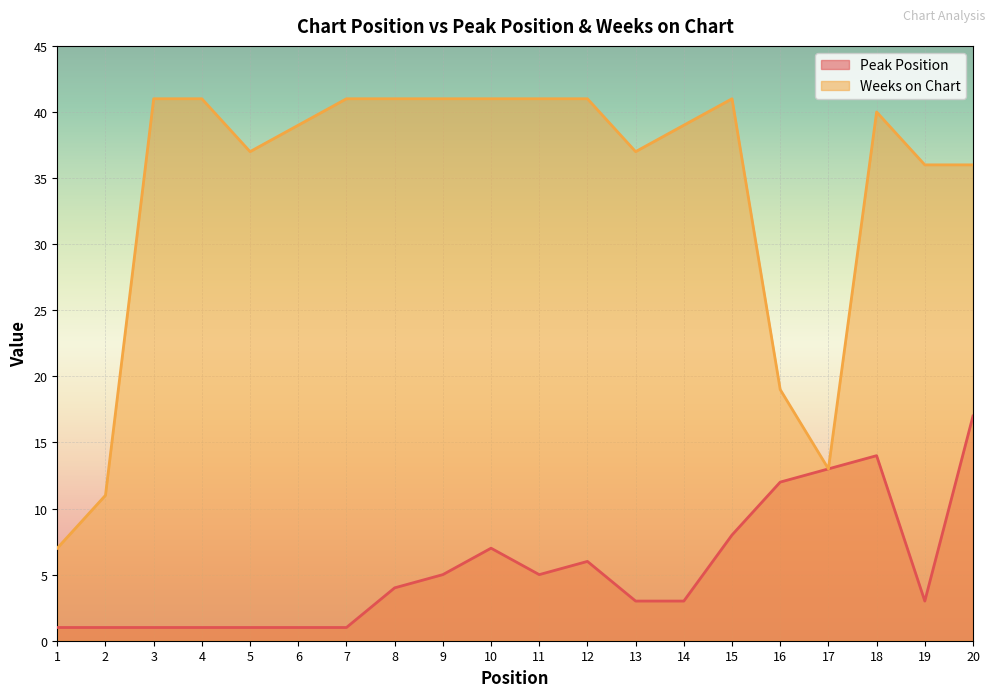

The value of Weeks on Chart at 14 is 15. True or false?

False